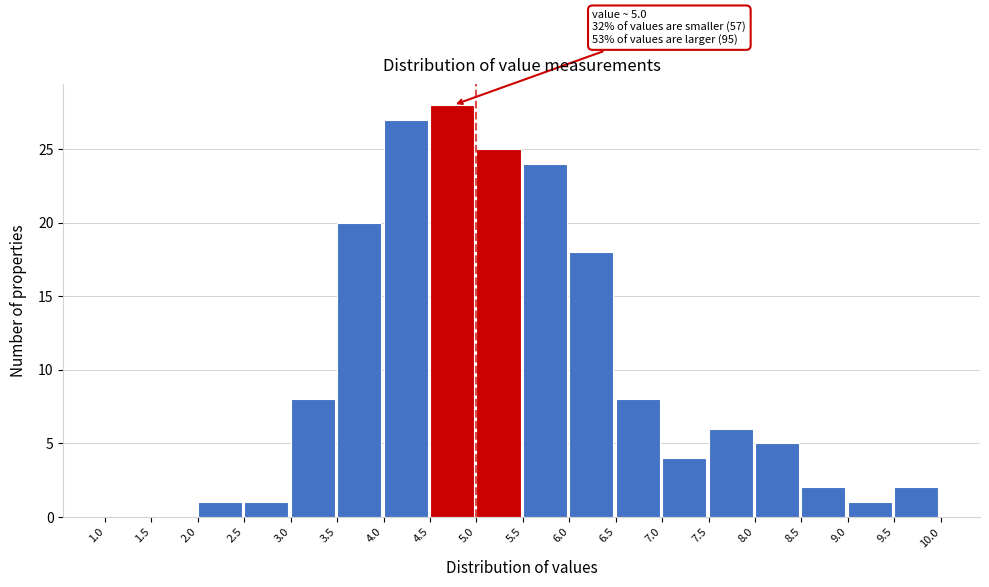

Over which range of the x-axis is the bar tallest?

4.5 to 5.0